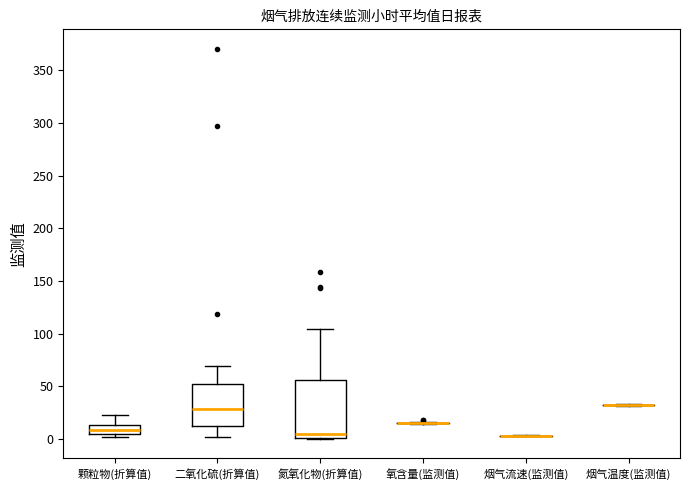

Reading left to right, transcribe this box plot: for each box, give where its median line is, the range the box spans, and where its two whiskers end, as read against the y-axis. The values are not printed on the chart, so give them approximately, as read against the axis.

颗粒物(折算值): median 10, box 5 to 15, whiskers 0 to 25
二氧化硫(折算值): median 30, box 10 to 50, whiskers 0 to 70
氮氧化物(折算值): median 5, box 0 to 55, whiskers 0 to 105
氧含量(监测值): box collapsed to a line at 15, whiskers 15 to 15
烟气流速(监测值): box collapsed to a line at 5, whiskers 5 to 5
烟气温度(监测值): box collapsed to a line at 30, whiskers 30 to 35